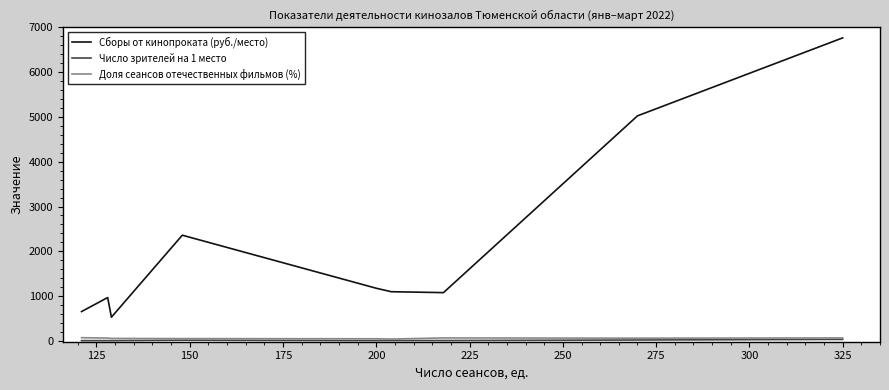

What is the difference between the maximum and second lowest values in the Сборы от кинопроката (руб./место) series?

6114.3